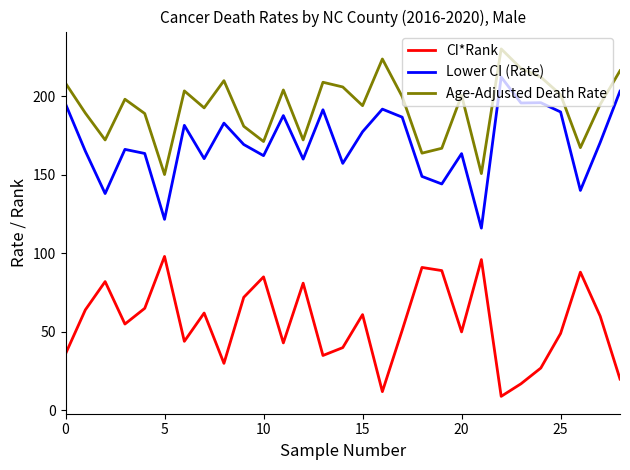

True or false: CI*Rank and Age-Adjusted Death Rate intersect in this chart.

False